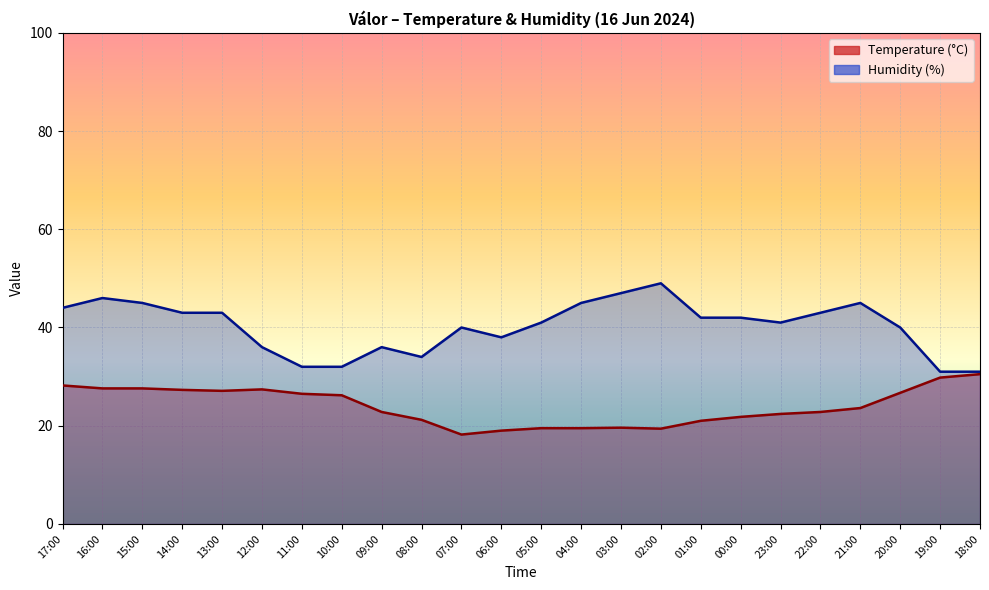

What is the total value across all series at 03:00?

66.6